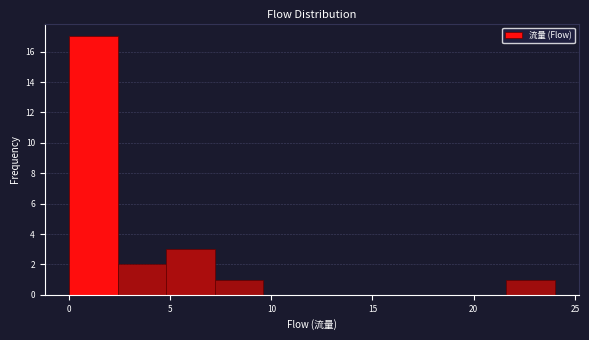

Reading left to right, list every bar in this chart as the range it spans on the x-axis followed by its height. Neither the bar edges nor the heights are printed on the chart, so give them approximately, as read against the axes.

0.0 to 2.4: 17
2.4 to 4.8: 2
4.8 to 7.2: 3
7.2 to 9.6: 1
9.6 to 12.0: 0
12.0 to 14.4: 0
14.4 to 16.8: 0
16.8 to 19.2: 0
19.2 to 21.6: 0
21.6 to 24.0: 1